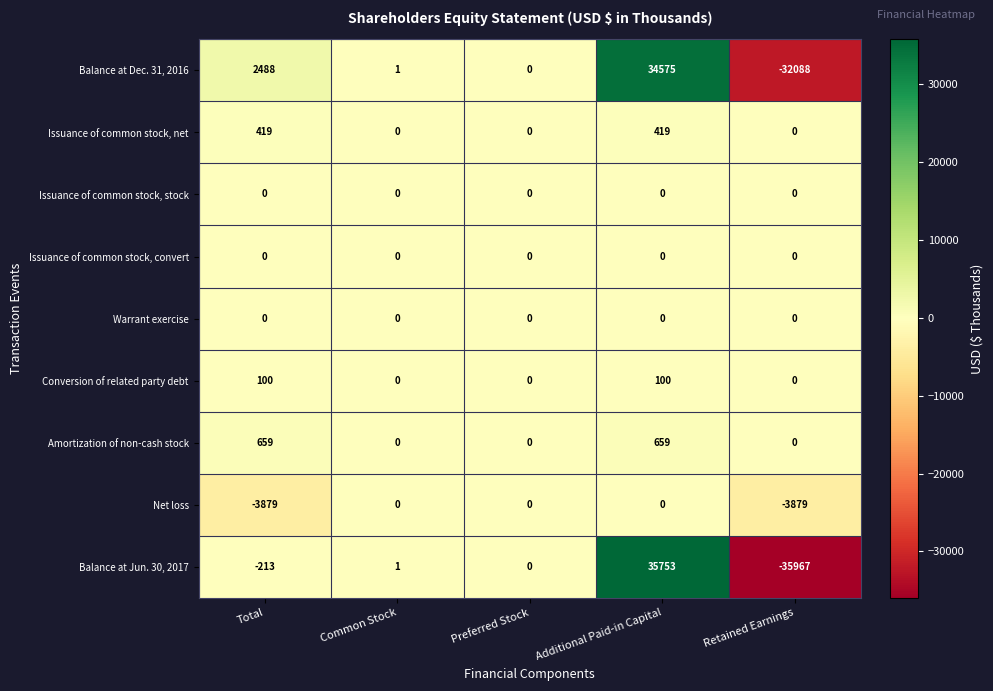

The value of Issuance of common stock, net at Total is 686. True or false?

False